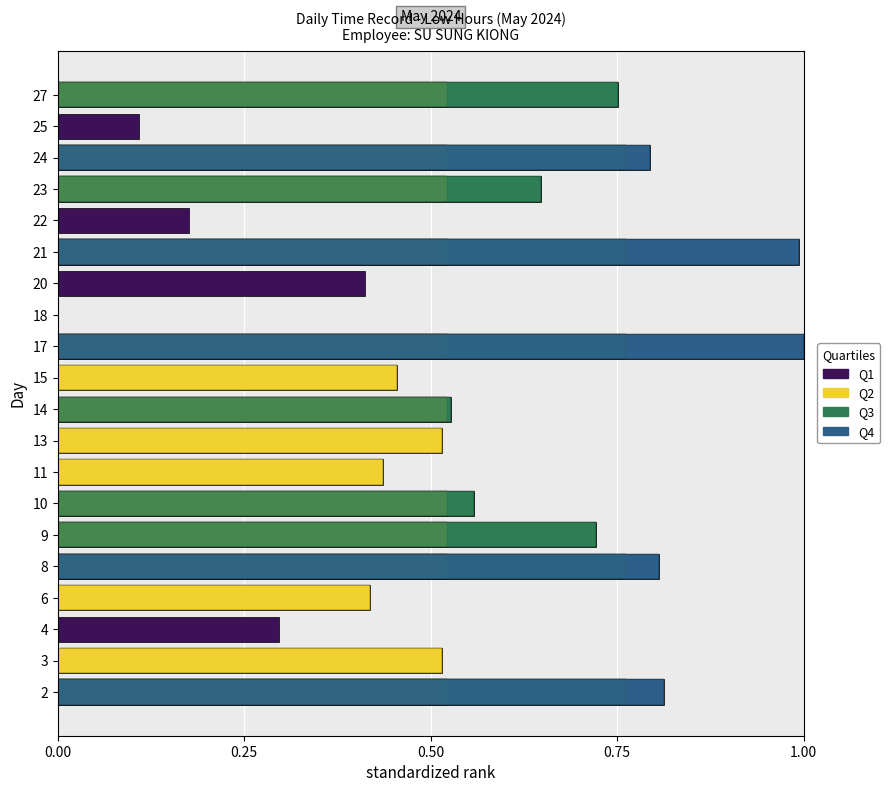

True or false: the data shows 1.4 at 8.

False